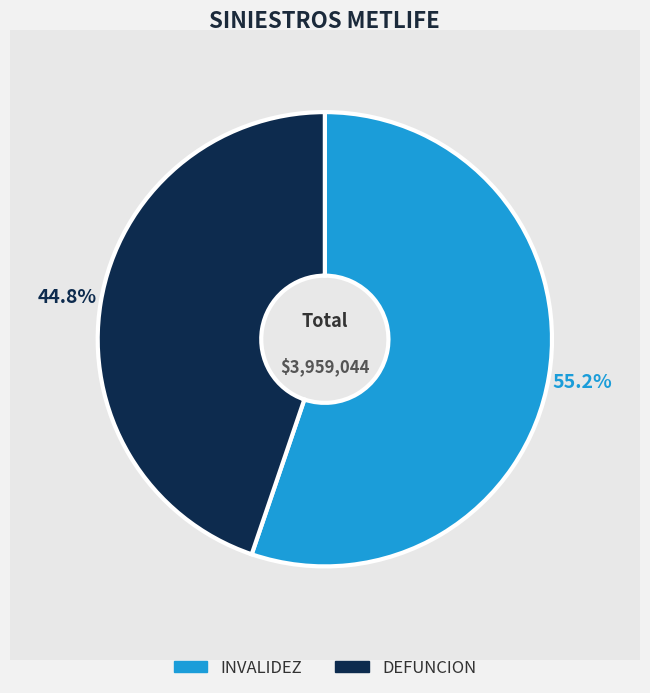

How many slices are in this pie chart?

2